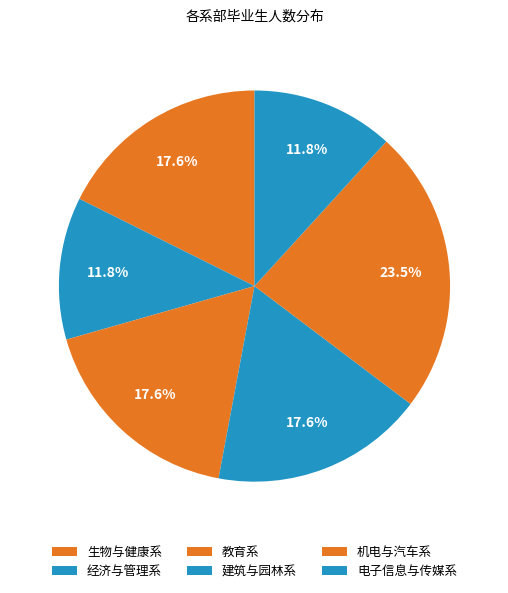

To the nearest percent, what is the difference between the largest and smallest slice percentages?

12%